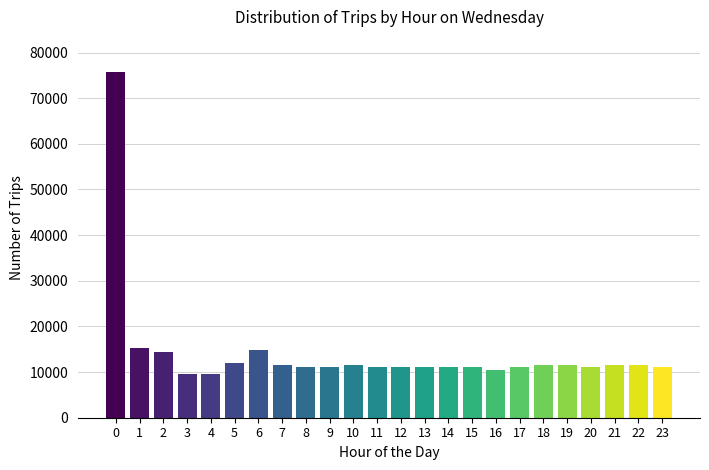

Reading left to right, list all the values displayed in this chart.

75840	15360	14400	9600	9600	12000	14880	11520	11040	11040	11520	11040	11040	11040	11040	11040	10560	11040	11520	11520	11040	11520	11520	11040